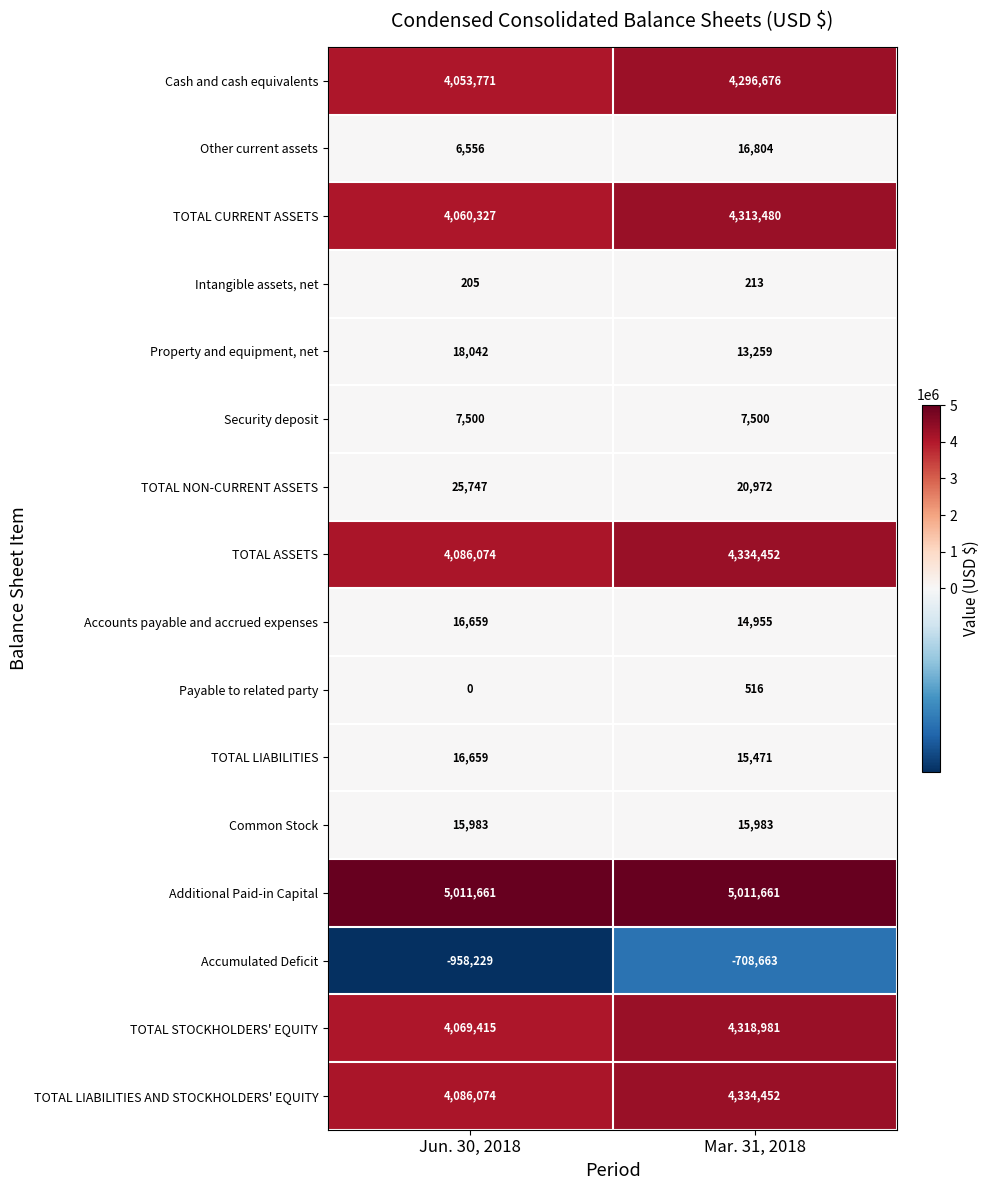

True or false: Intangible assets, net has a value of 205 at Jun. 30, 2018.

True